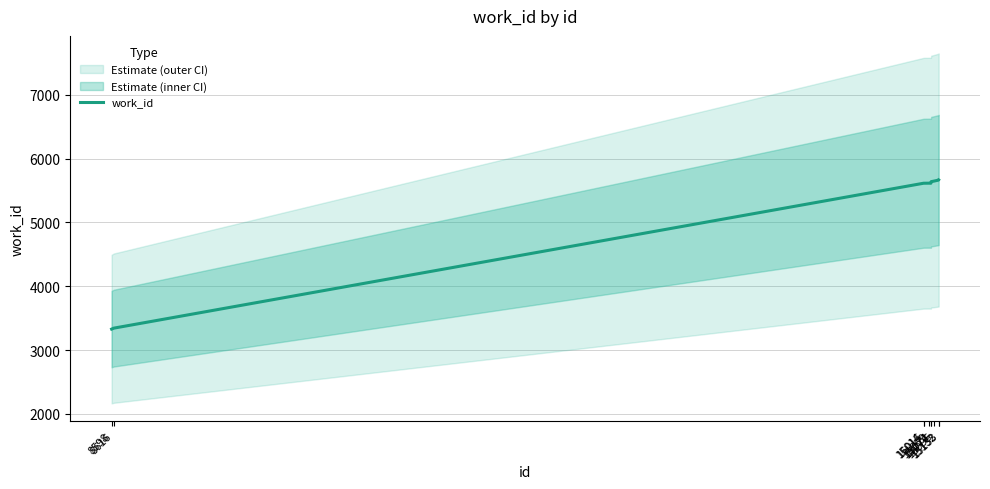

List the labels in order of value, largest first.

15133, 15132, 15095, 15074, 15059, 15014, 15015, 15072, 8616, 8598